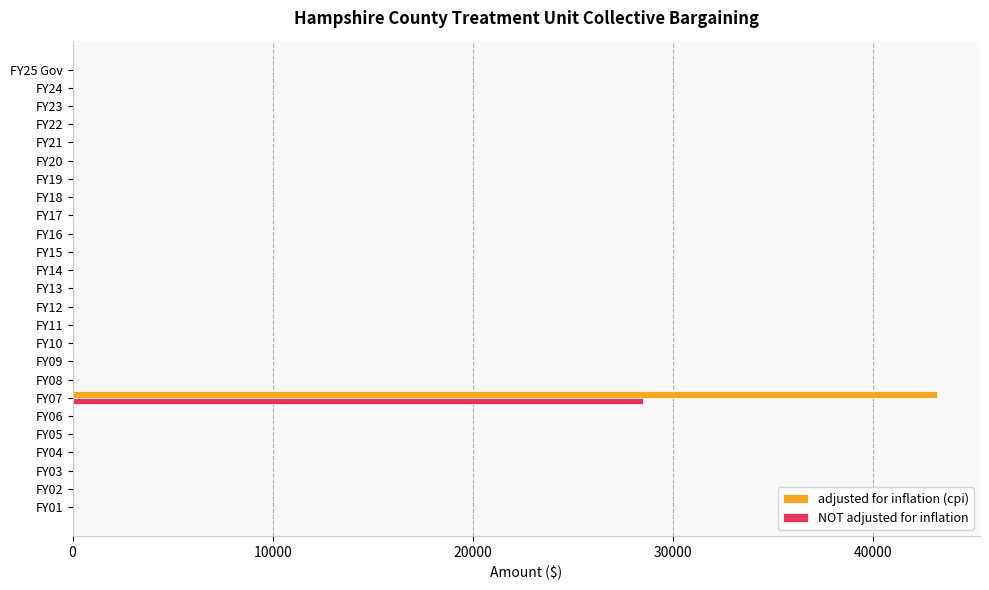

The value of adjusted for inflation (cpi) at FY11 is 23135. True or false?

False